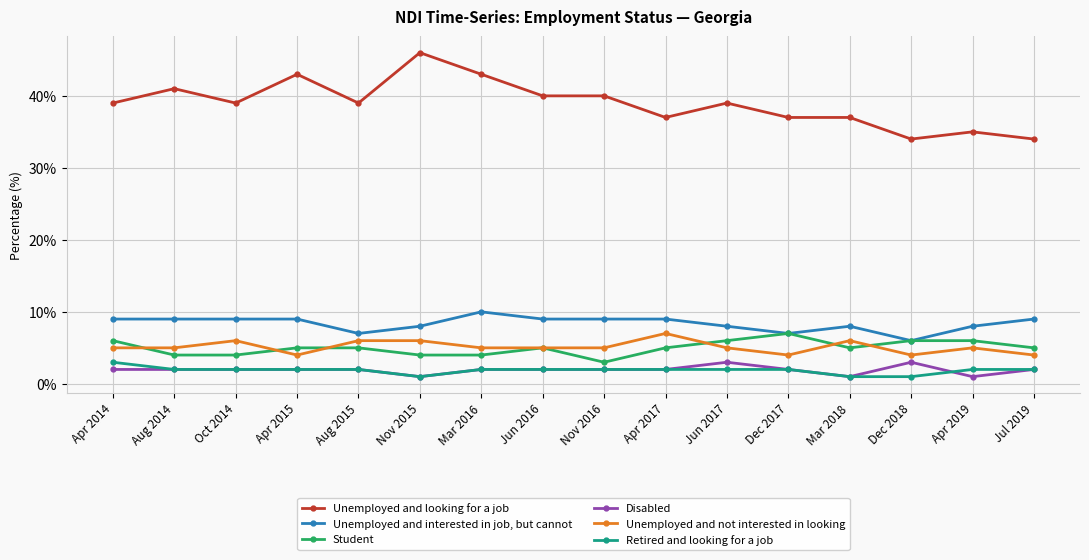

Reading left to right, what are all the values shown in this chart?

Unemployed and looking for a job: Apr 2014=39	Aug 2014=41	Oct 2014=39	Apr 2015=43	Aug 2015=39	Nov 2015=46	Mar 2016=43	Jun 2016=40	Nov 2016=40	Apr 2017=37	Jun 2017=39	Dec 2017=37	Mar 2018=37	Dec 2018=34	Apr 2019=35	Jul 2019=34
Unemployed and interested in job, but cannot: Apr 2014=9	Aug 2014=9	Oct 2014=9	Apr 2015=9	Aug 2015=7	Nov 2015=8	Mar 2016=10	Jun 2016=9	Nov 2016=9	Apr 2017=9	Jun 2017=8	Dec 2017=7	Mar 2018=8	Dec 2018=6	Apr 2019=8	Jul 2019=9
Student: Apr 2014=6	Aug 2014=4	Oct 2014=4	Apr 2015=5	Aug 2015=5	Nov 2015=4	Mar 2016=4	Jun 2016=5	Nov 2016=3	Apr 2017=5	Jun 2017=6	Dec 2017=7	Mar 2018=5	Dec 2018=6	Apr 2019=6	Jul 2019=5
Disabled: Apr 2014=2	Aug 2014=2	Oct 2014=2	Apr 2015=2	Aug 2015=2	Nov 2015=1	Mar 2016=2	Jun 2016=2	Nov 2016=2	Apr 2017=2	Jun 2017=3	Dec 2017=2	Mar 2018=1	Dec 2018=3	Apr 2019=1	Jul 2019=2
Unemployed and not interested in looking: Apr 2014=5	Aug 2014=5	Oct 2014=6	Apr 2015=4	Aug 2015=6	Nov 2015=6	Mar 2016=5	Jun 2016=5	Nov 2016=5	Apr 2017=7	Jun 2017=5	Dec 2017=4	Mar 2018=6	Dec 2018=4	Apr 2019=5	Jul 2019=4
Retired and looking for a job: Apr 2014=3	Aug 2014=2	Oct 2014=2	Apr 2015=2	Aug 2015=2	Nov 2015=1	Mar 2016=2	Jun 2016=2	Nov 2016=2	Apr 2017=2	Jun 2017=2	Dec 2017=2	Mar 2018=1	Dec 2018=1	Apr 2019=2	Jul 2019=2